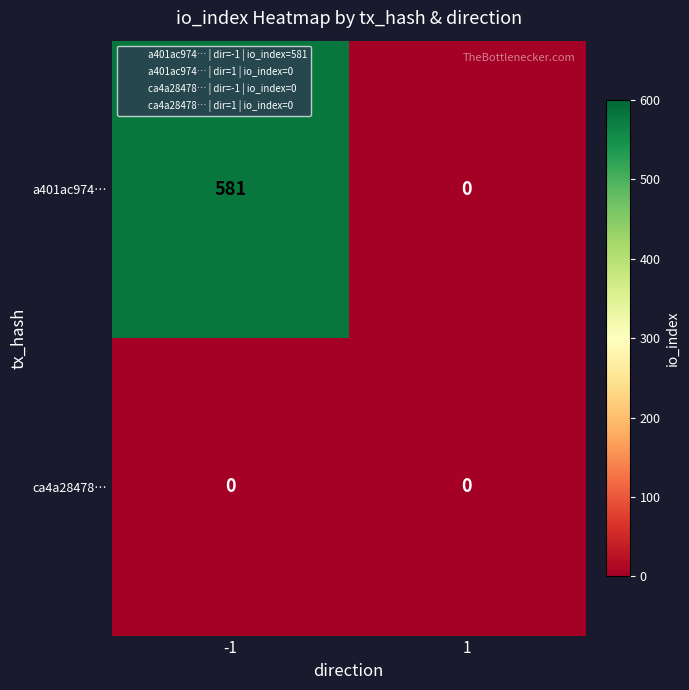

Which series changed the most between -1 and 1?

a401ac974…